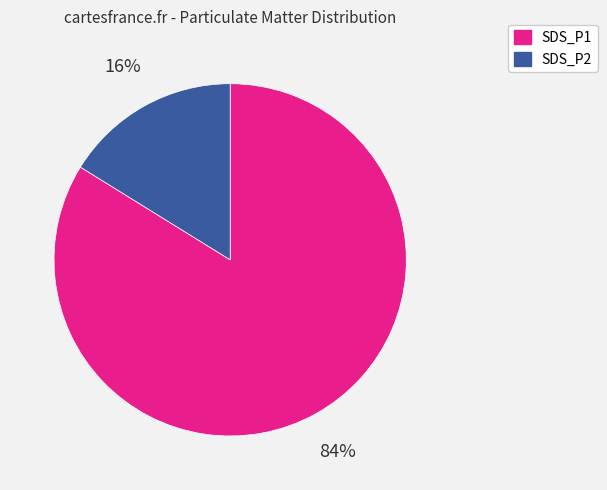

True or false: SDS_P1 accounts for 90% of the total.

False